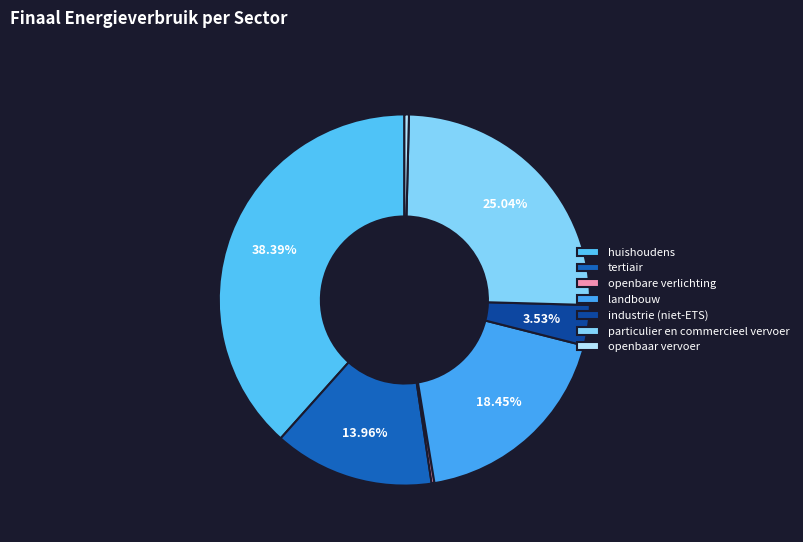

Is it true that tertiair is 14% of the pie?

True